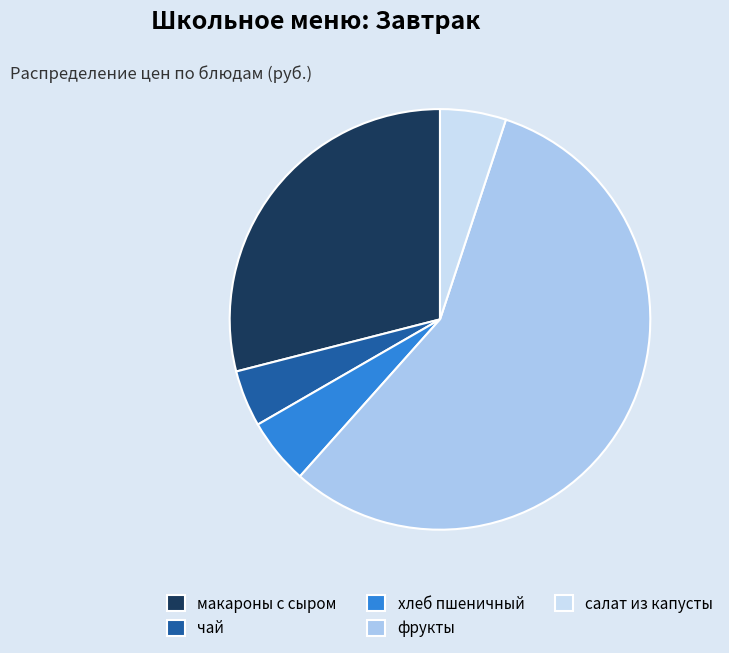

The чай slice represents 15% of the pie. True or false?

False